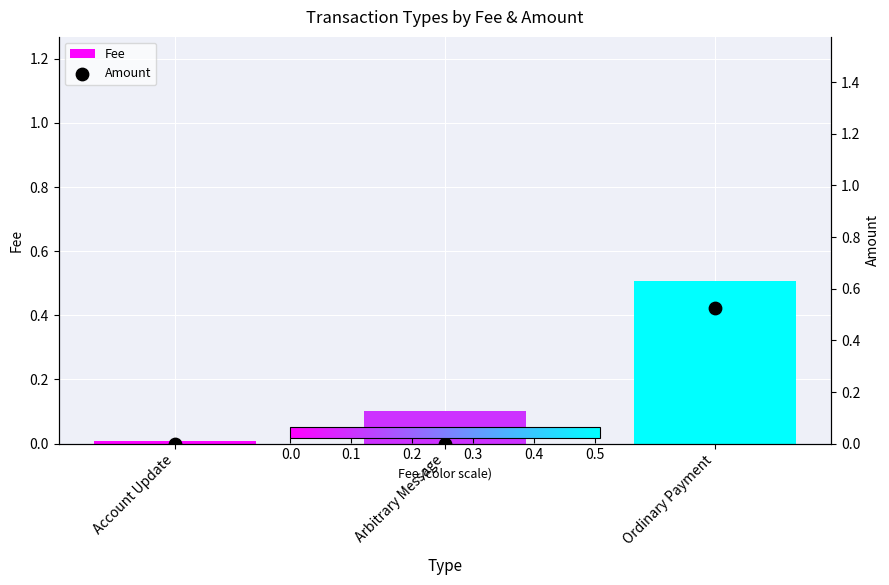

What is the total value across all series at Arbitrary Message?

0.1